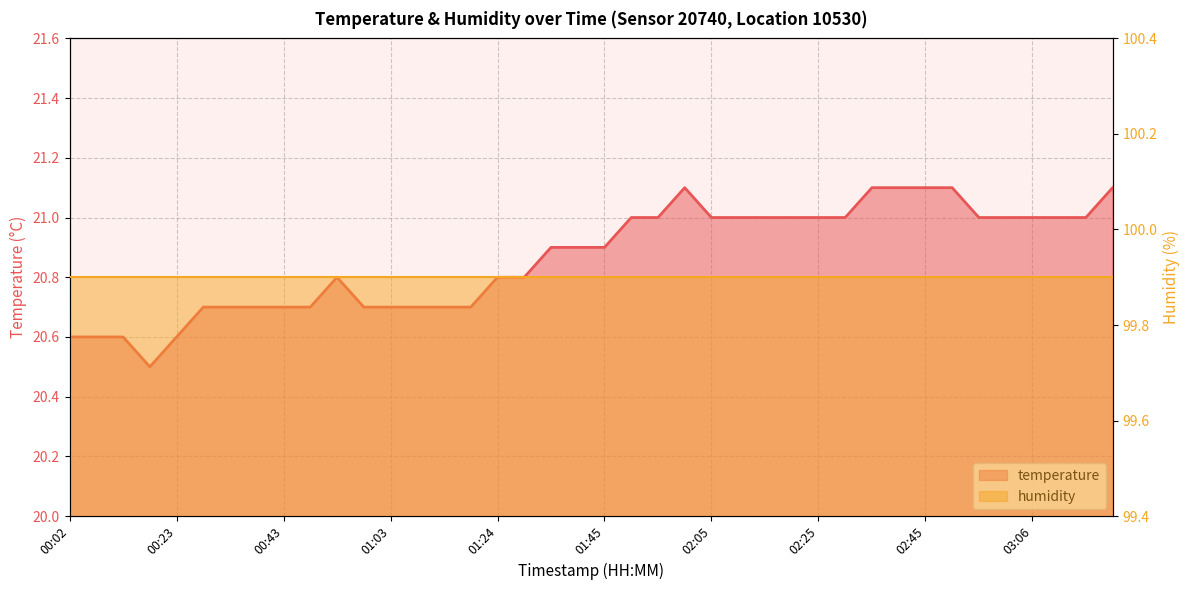

List the labels in order of value, smallest first.

00:18, 00:02, 00:07, 00:12, 00:23, 00:28, 00:33, 00:38, 00:43, 00:48, 00:58, 01:03, 01:08, 01:14, 01:19, 00:53, 01:24, 01:29, 01:34, 01:39, 01:45, 01:50, 01:55, 02:05, 02:10, 02:15, 02:20, 02:25, 02:30, 02:55, 03:01, 03:06, 03:11, 03:16, 02:00, 02:35, 02:40, 02:45, 02:50, 03:21